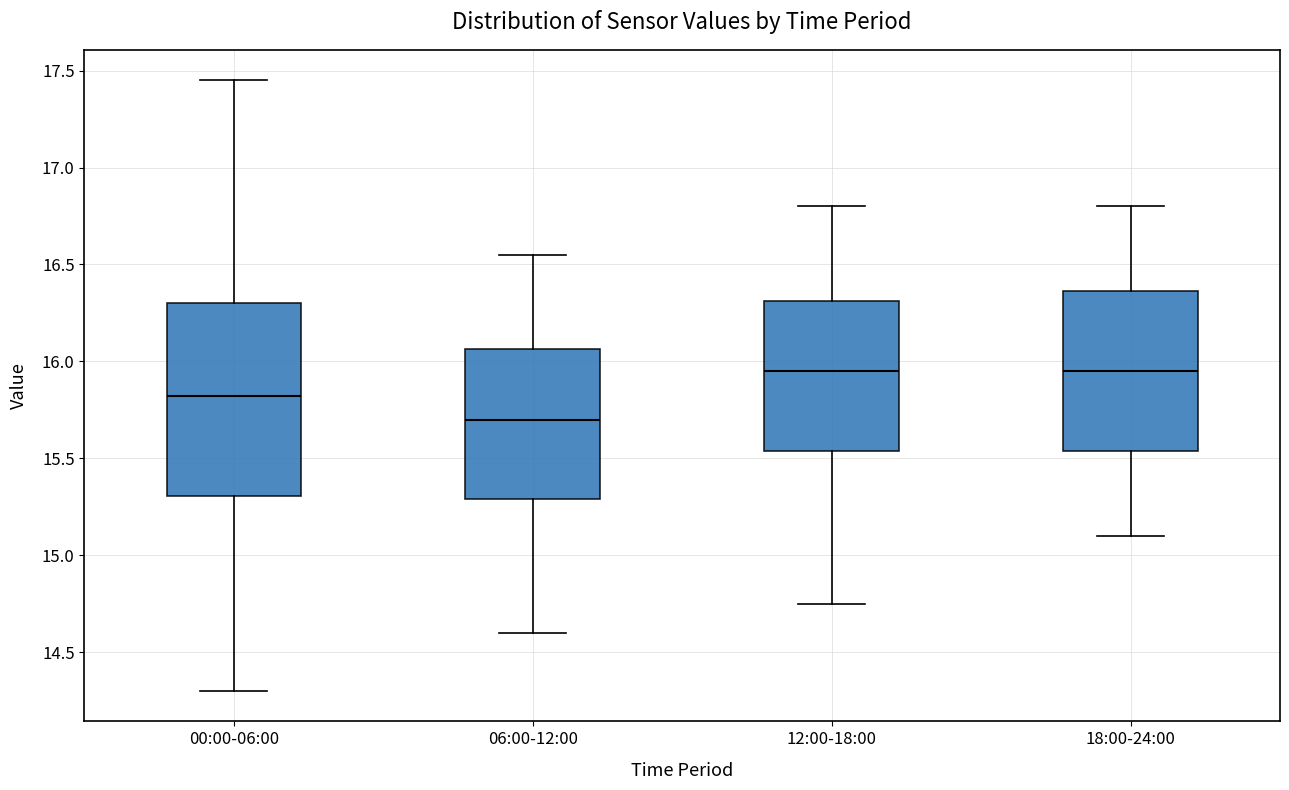

Reading left to right, transcribe this box plot: for each box, give where its median line is, the range the box spans, and where its two whiskers end, as read against the y-axis. The values are not printed on the chart, so give them approximately, as read against the axis.

00:00-06:00: median 15.80, box 15.30 to 16.30, whiskers 14.30 to 17.45
06:00-12:00: median 15.70, box 15.30 to 16.05, whiskers 14.60 to 16.55
12:00-18:00: median 15.95, box 15.55 to 16.30, whiskers 14.75 to 16.80
18:00-24:00: median 15.95, box 15.55 to 16.35, whiskers 15.10 to 16.80